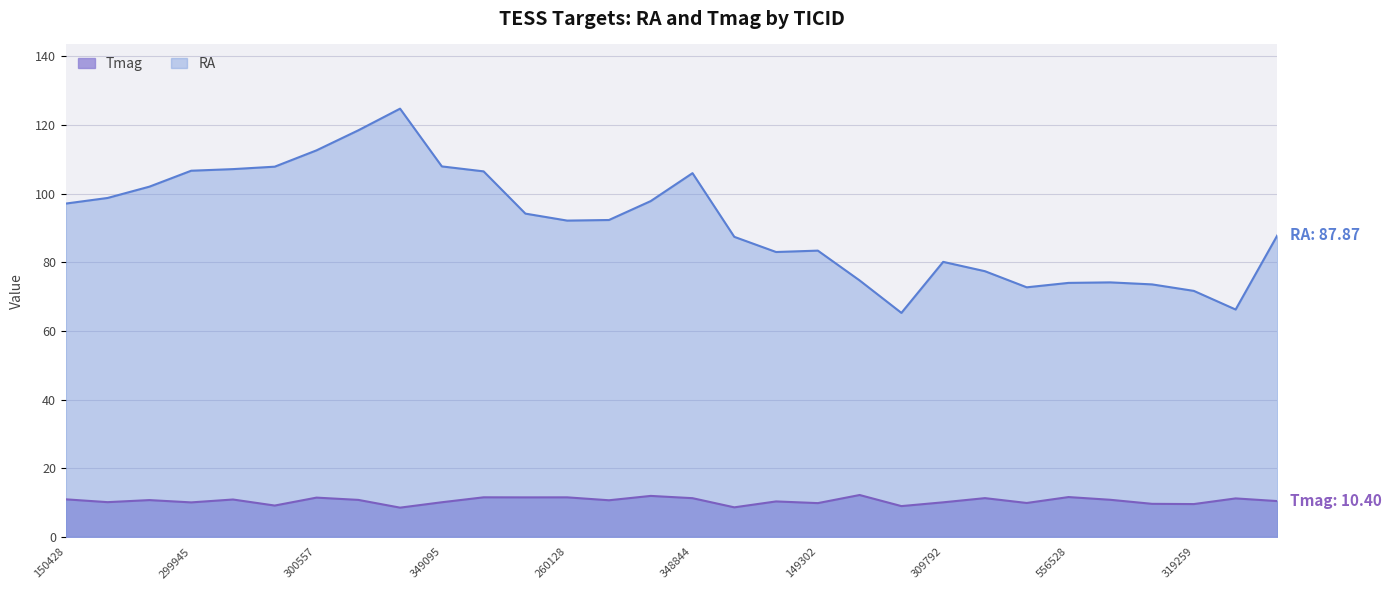

What is the value of the Tmag point at the 16th from the left?

11.2